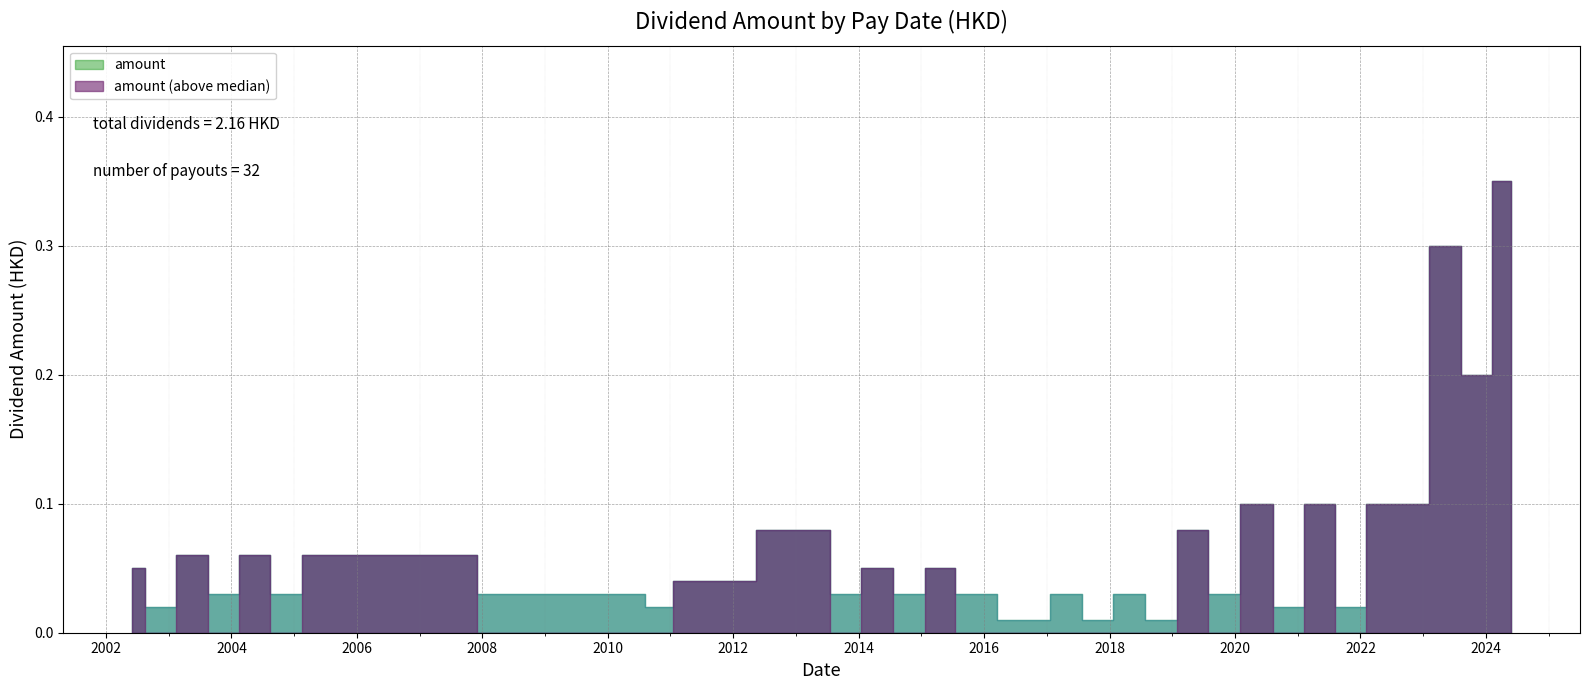

Rank the categories by value from lowest to highest.

2018-09-24, 2017-09-25, 2016-09-15, 2021-10-13, 2020-10-13, 2010-09-30, 2002-10-31, 2019-09-27, 2018-05-24, 2017-05-24, 2015-09-16, 2014-09-24, 2013-09-18, 2010-06-07, 2004-10-31, 2003-10-31, 2011-05-09, 2015-05-19, 2014-05-14, 2002-05-31, 2005-05-31, 2004-05-31, 2003-05-31, 2019-05-31, 2013-05-14, 2022-10-13, 2022-05-27, 2021-05-28, 2020-06-05, 2023-10-16, 2023-05-29, 2024-05-27